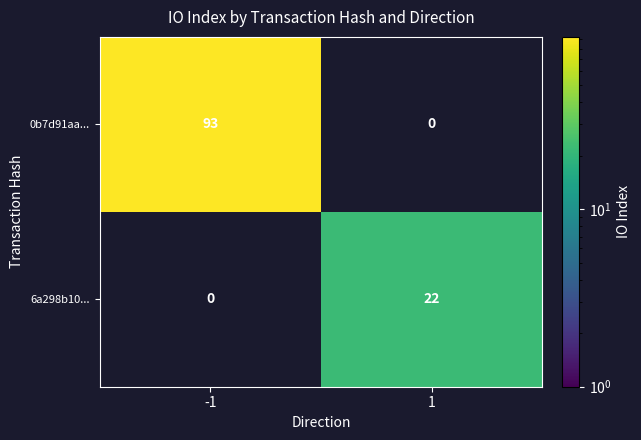

Reading left to right, transcribe all the data shown in this chart.

0b7d91aa...: 93	0
6a298b10...: 0	22